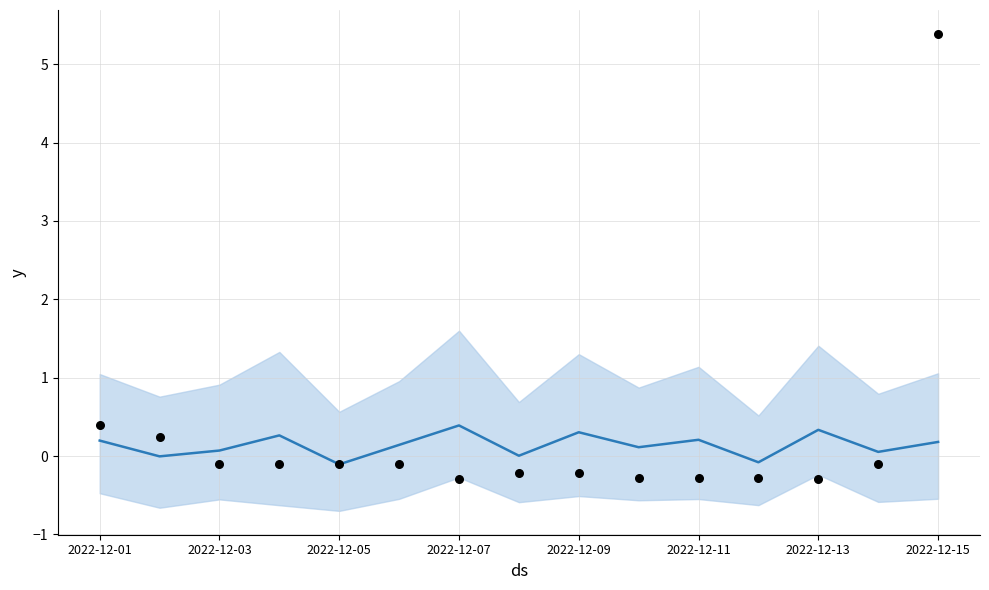

At which category is the sum across all series the highest?

2022-12-15